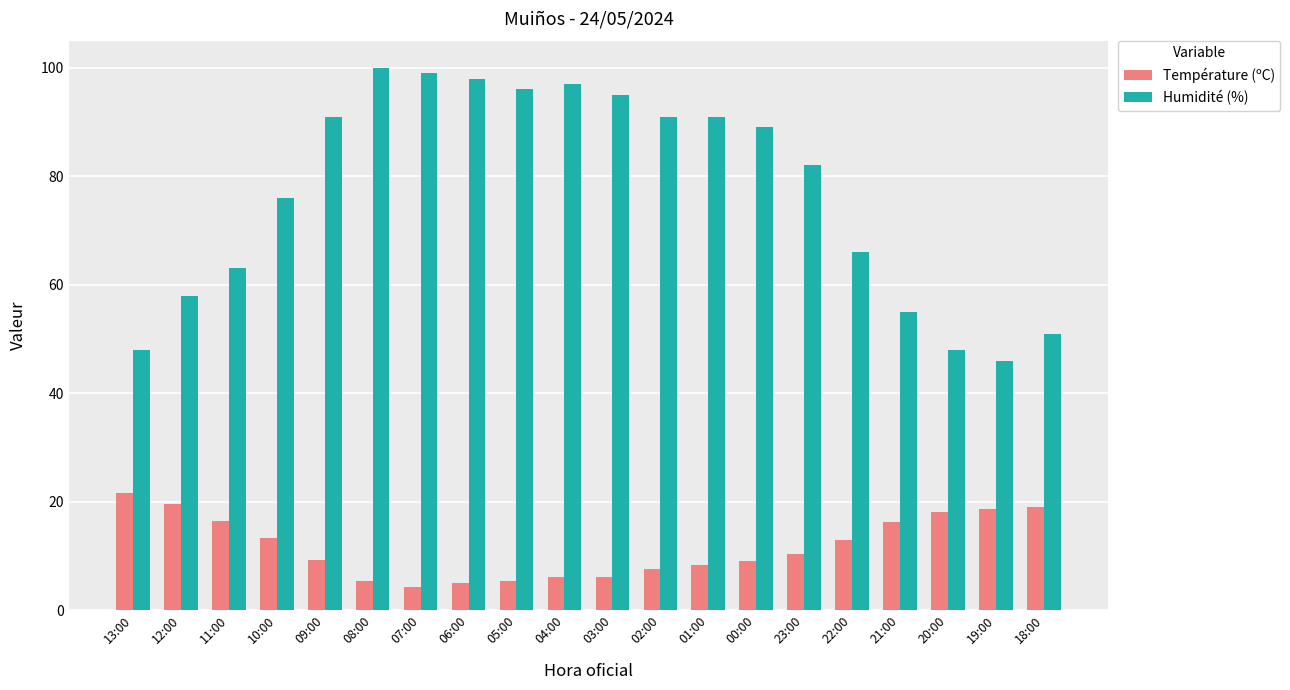

Which series has the largest total across all categories?

Humidité (%)